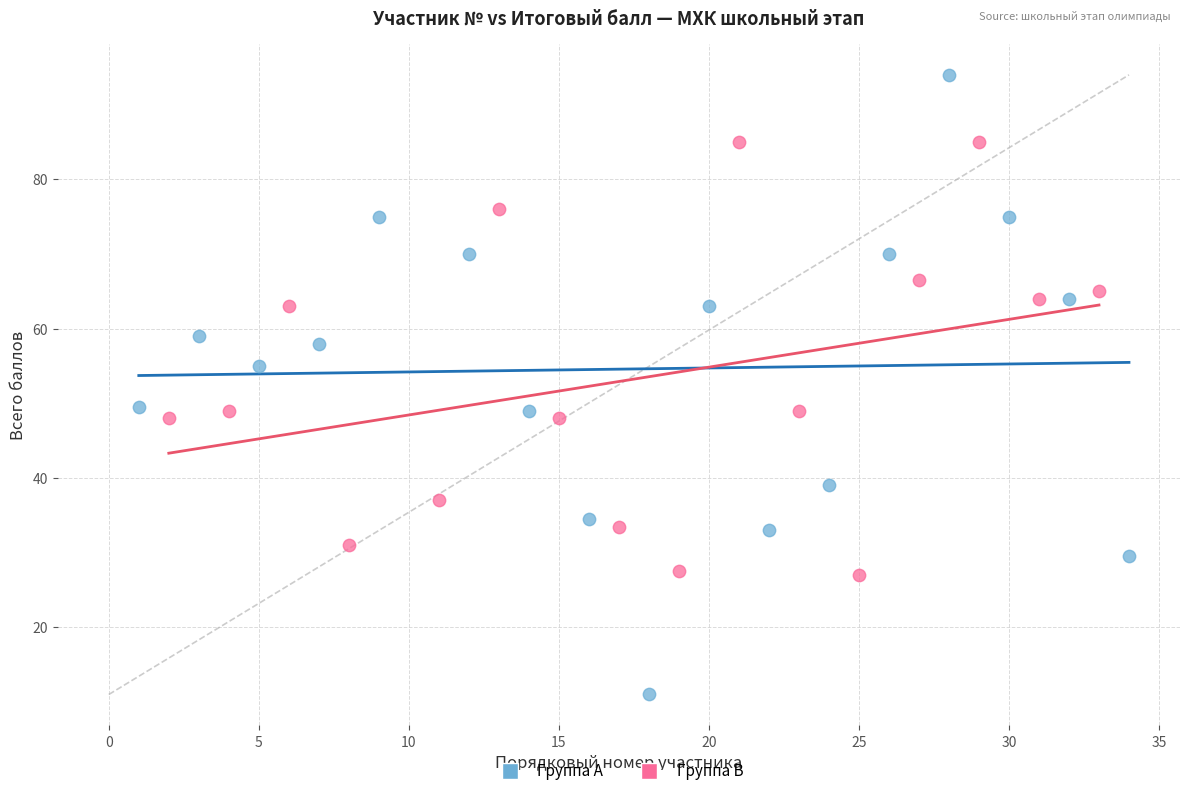

Which series reaches the minimum Y coordinate?

Группа A